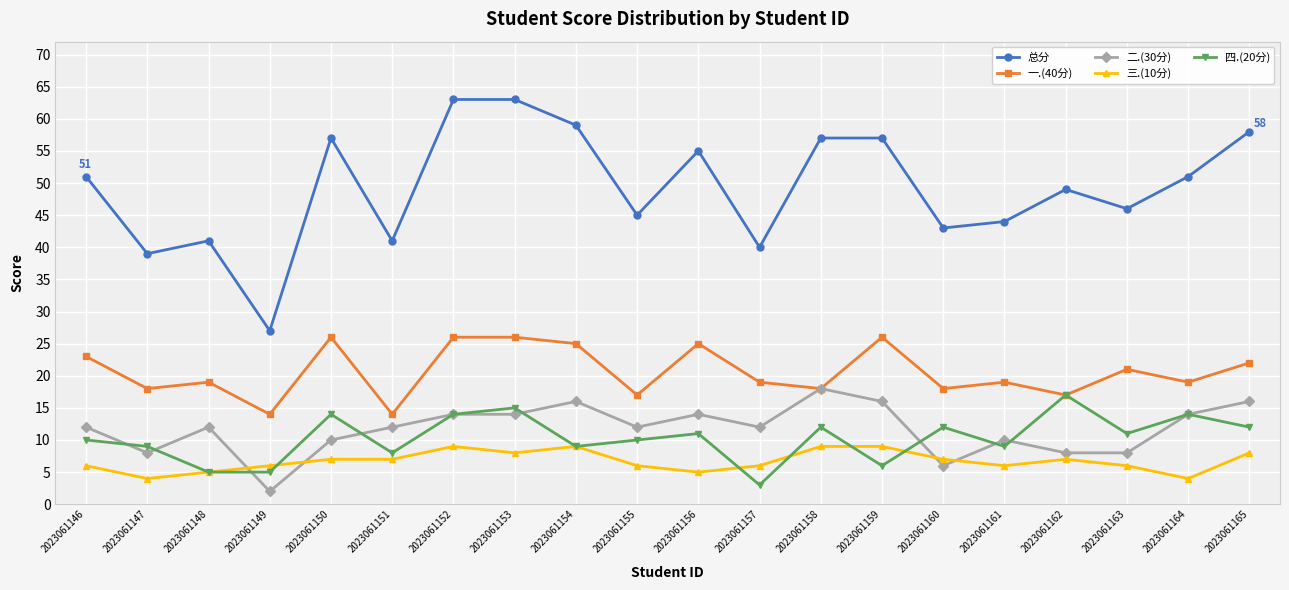

What is the spread (max minus min) of values at 2023061158?

48